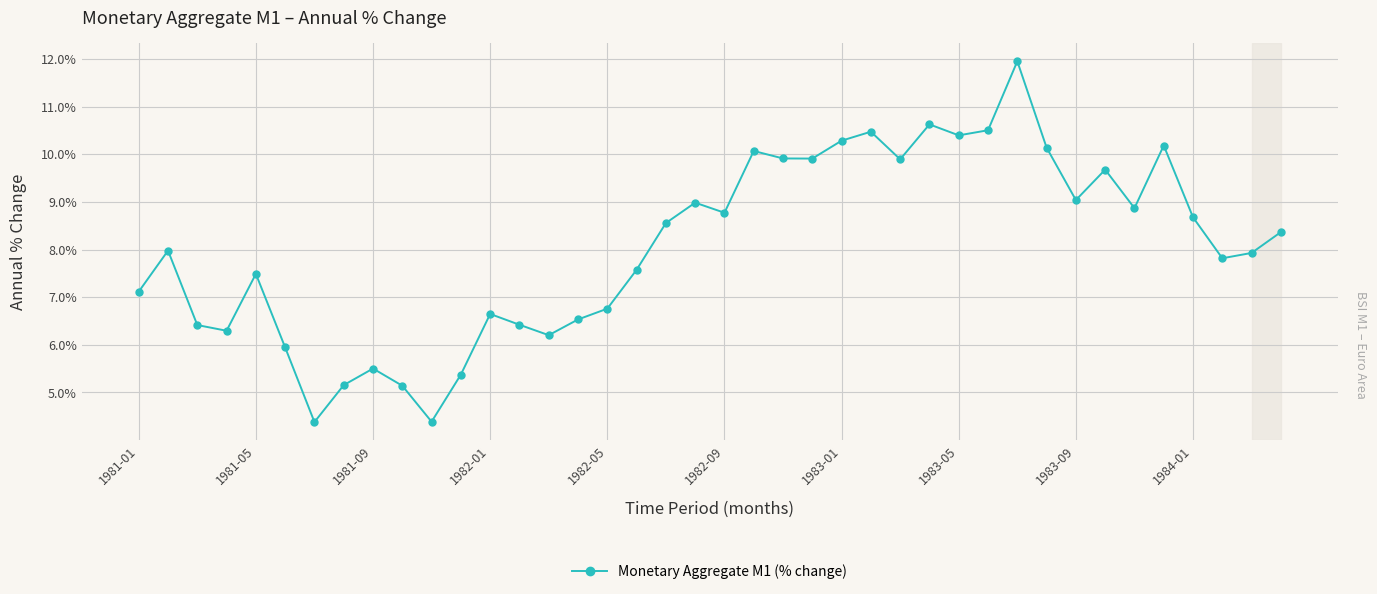

True or false: the data has more than 2 interior local peaks.

True